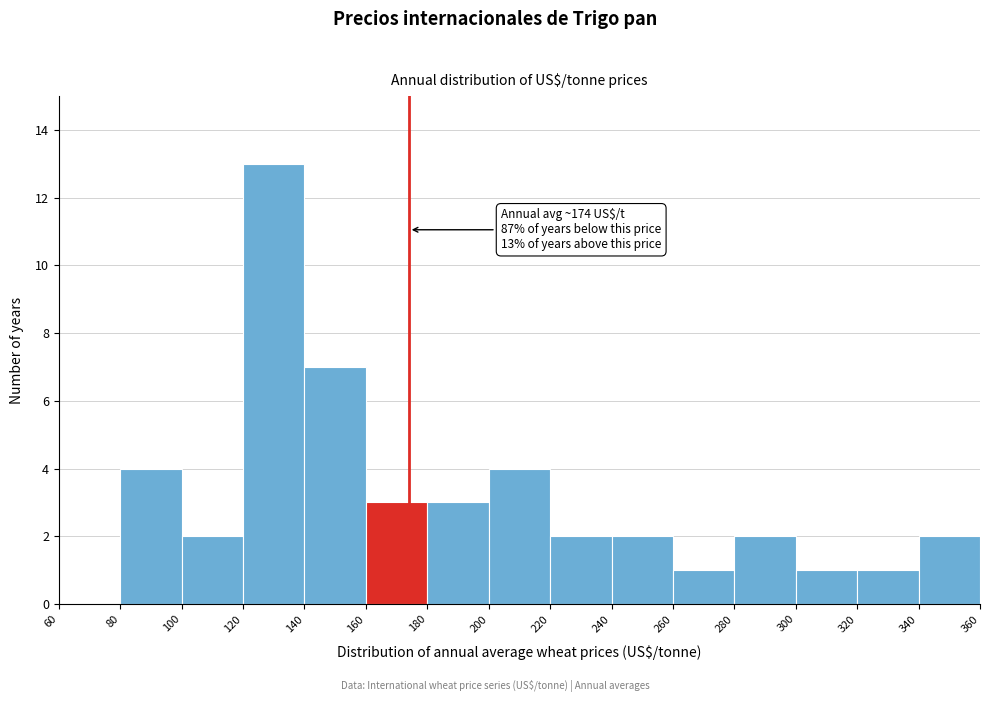

Which range on the x-axis has the tallest bar?

120 to 140